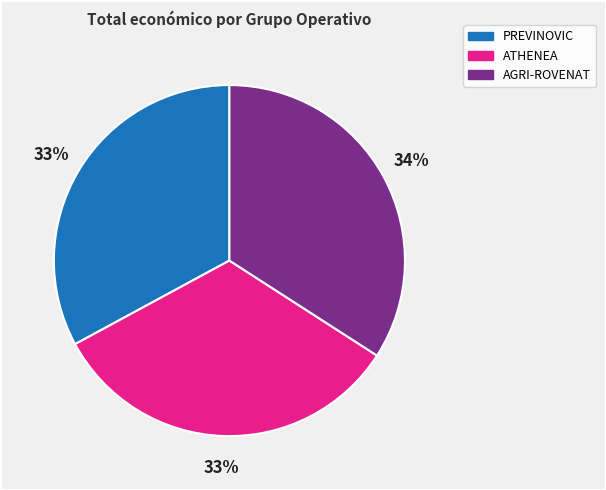

Is the sum of PREVINOVIC and ATHENEA greater than half?

Yes